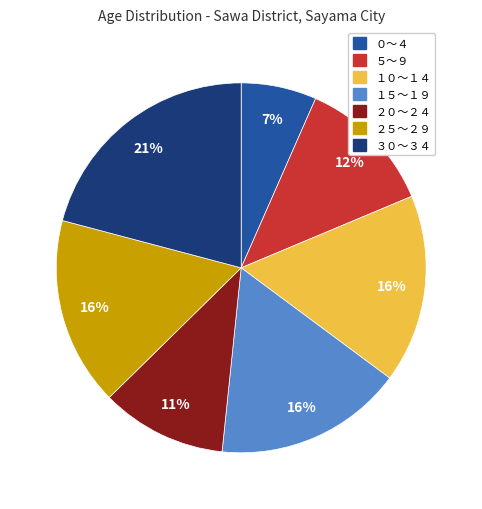

Which slice is the smallest?

０～４